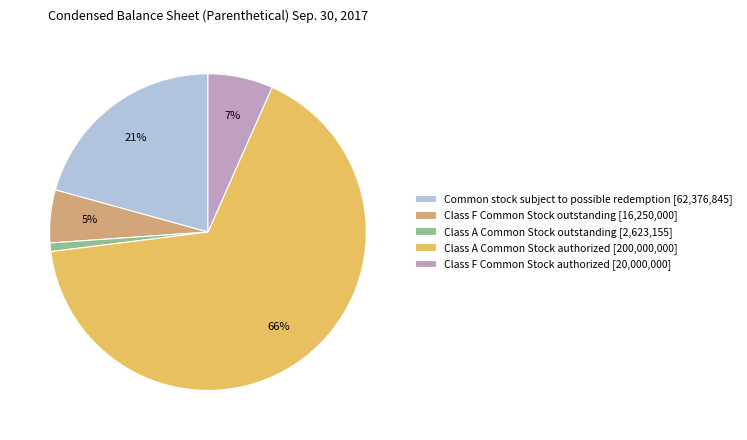

To the nearest percent, what is the average slice percentage?

20%